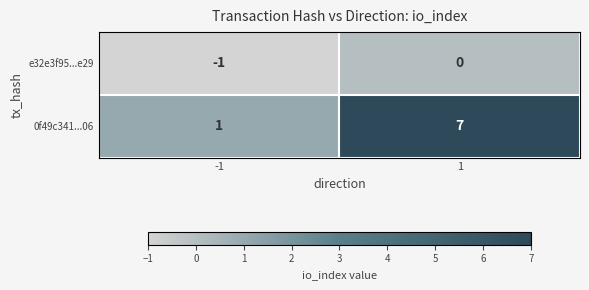

Rank the series by their average value, from highest to lowest.

0f49c341...06, e32e3f95...e29